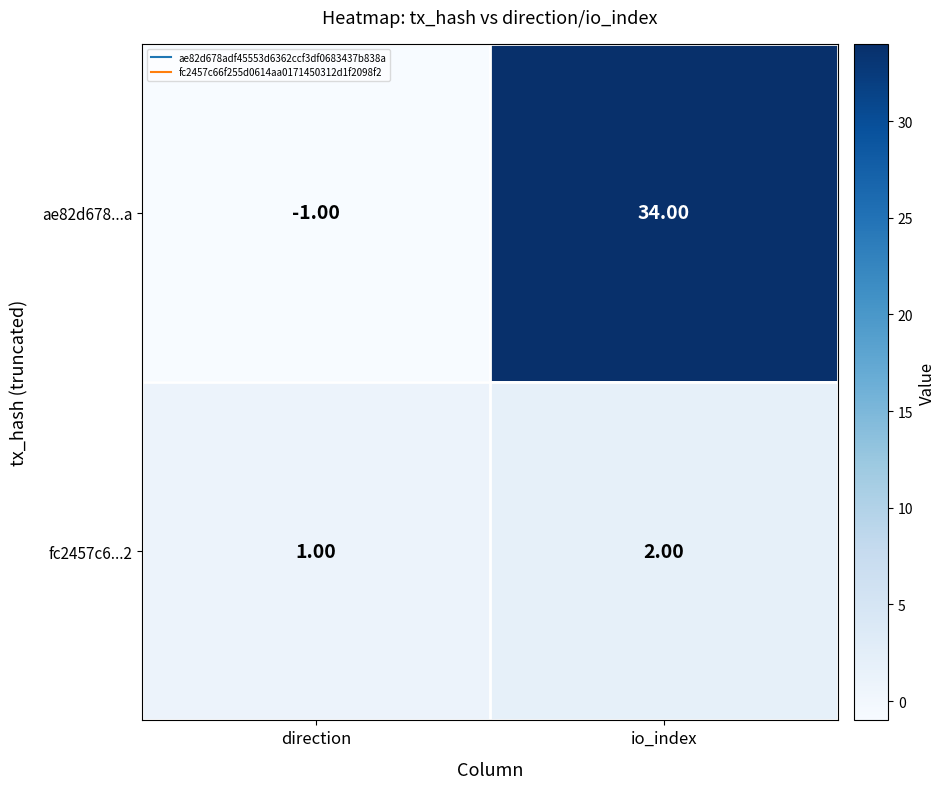

How many series are shown in this chart?

2